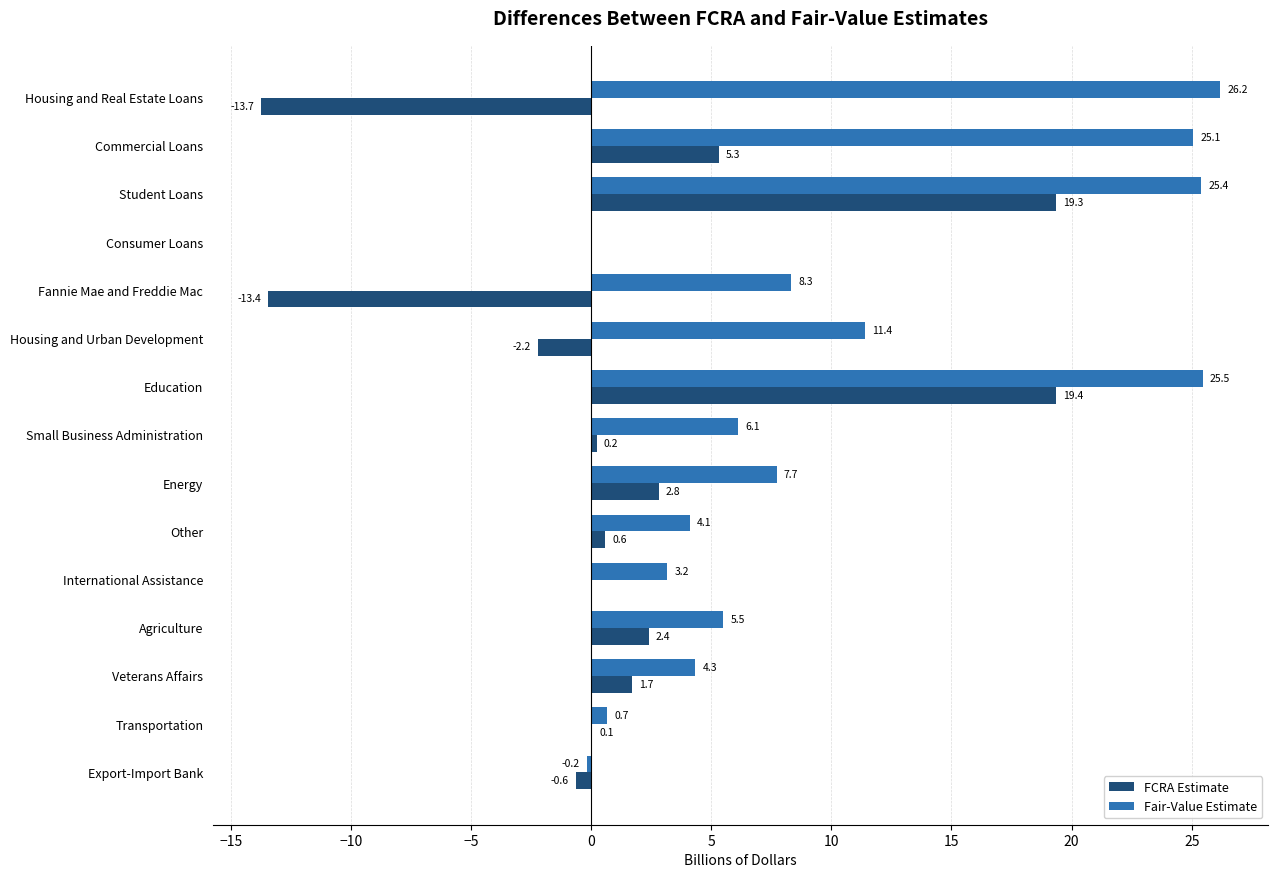

What is the sum of the FCRA Estimate values at Education and Commercial Loans?

24.7